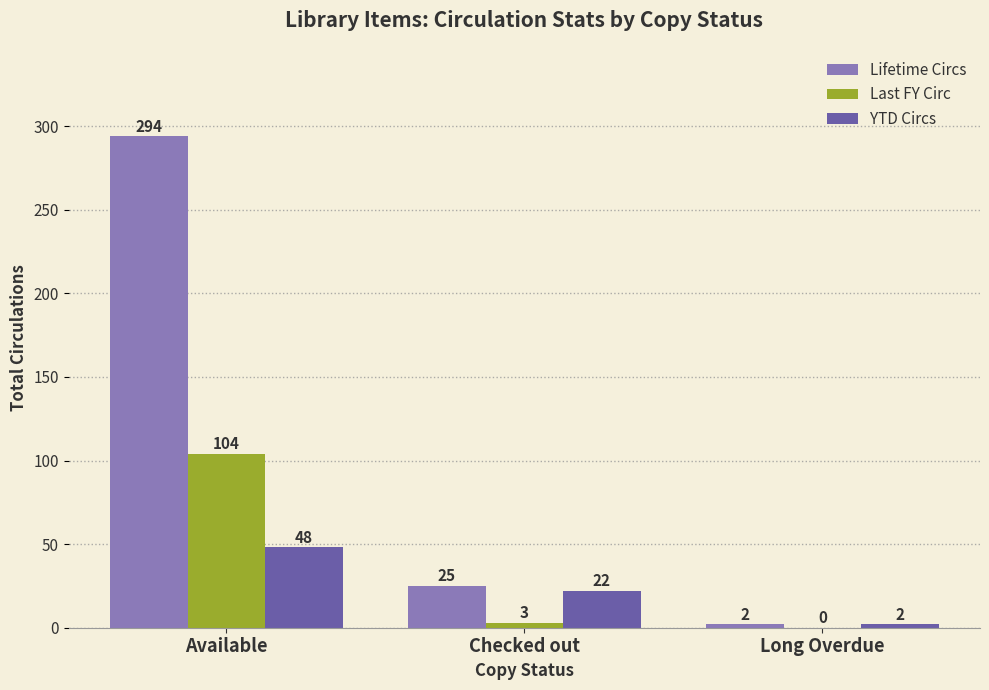

What is the total value across all series at Available?

446